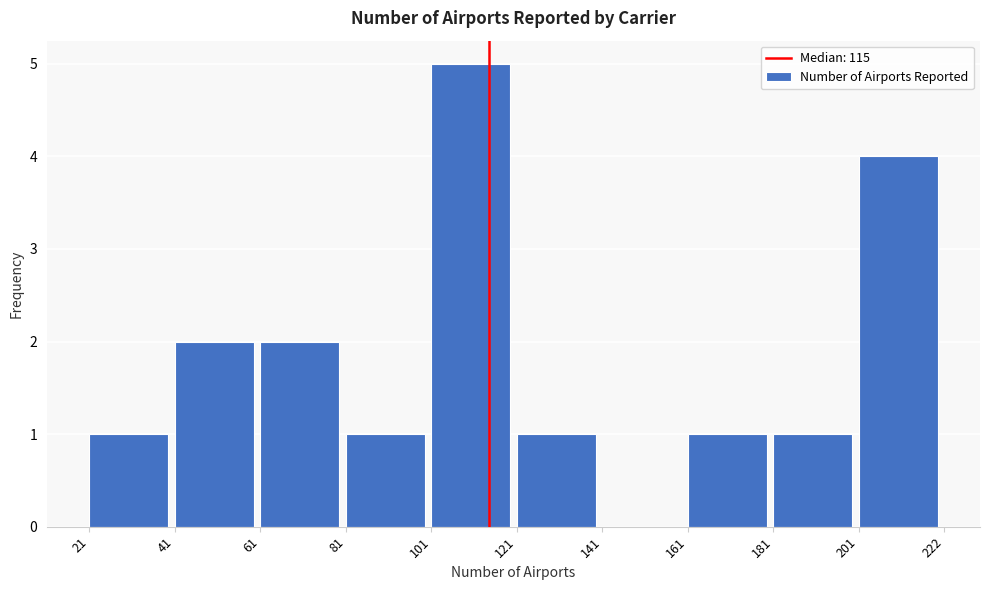

Reading left to right, transcribe this chart: for each bar, give the range it covers on the x-axis and its height. The values are not printed on the chart, so give them approximately, as read against the axis.

21 to 41: 1
41 to 61: 2
61 to 81: 2
81 to 101: 1
101 to 121: 5
121 to 141: 1
141 to 161: 0
161 to 181: 1
181 to 201: 1
201 to 222: 4